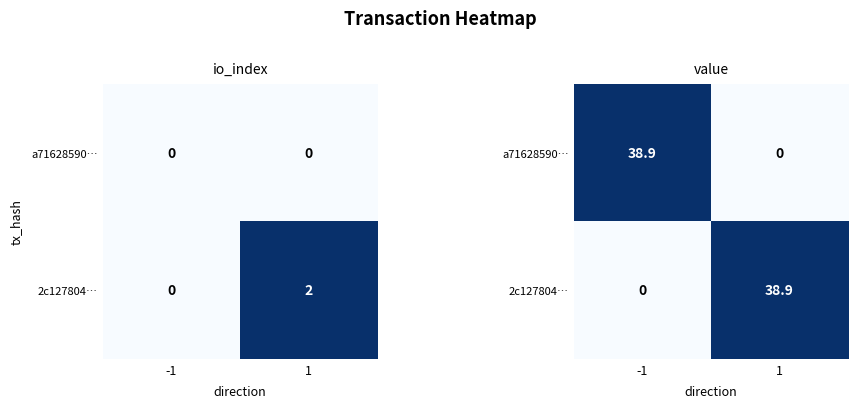

The value of 2c127804… at 1 is 53.4. True or false?

False